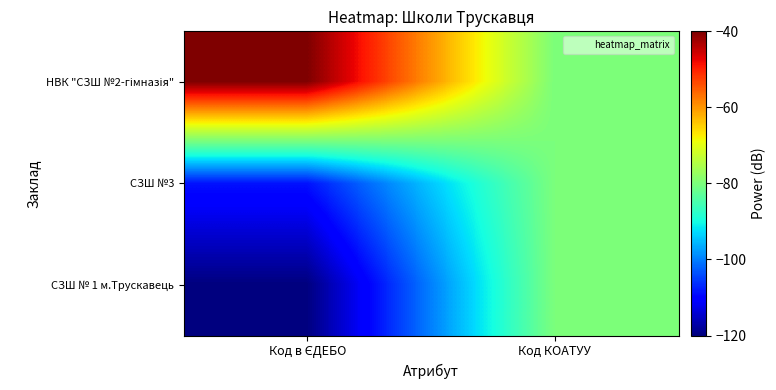

Which series has the largest total across all categories?

НВК "СЗШ №2-гімназія"